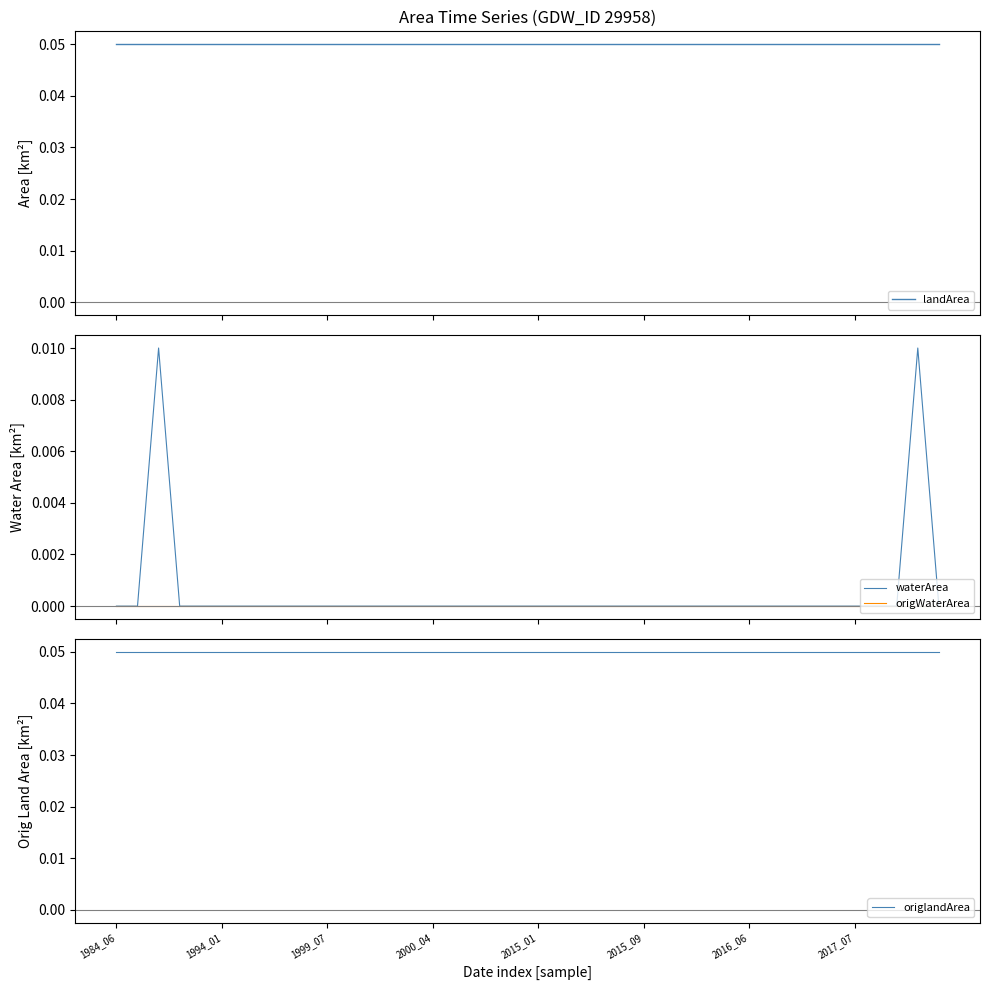

Between 10 and 29, which is larger?

10